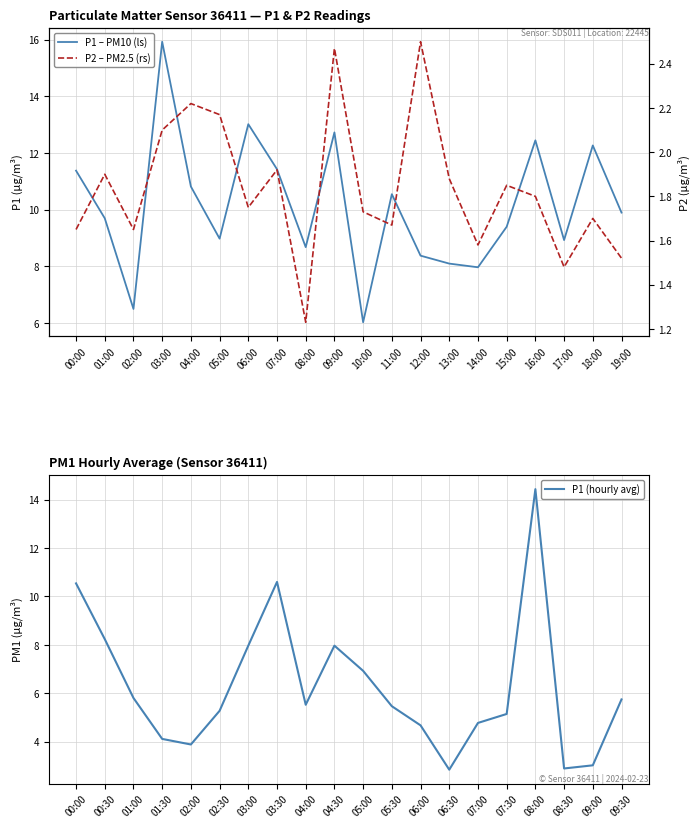

Rank the series by their average value, from highest to lowest.

P1 – PM10 (ls), P1 (hourly avg), P2 – PM2.5 (rs)